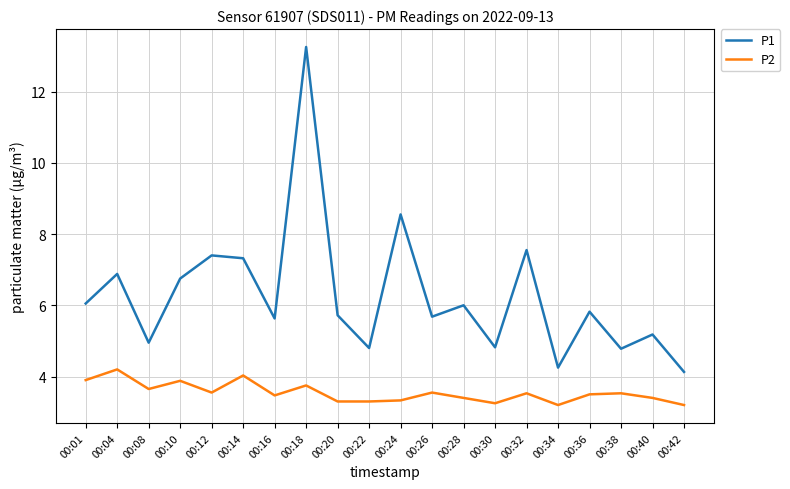

How many categories are shown in the chart?

20